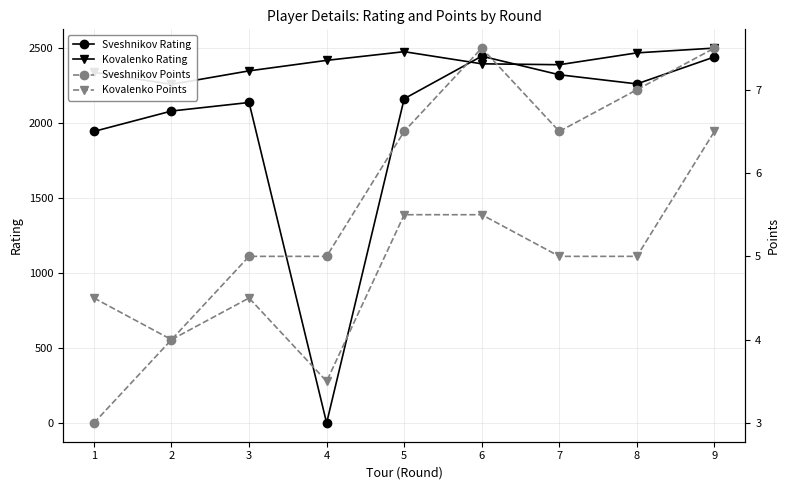

How many interior local valleys does the Kovalenko Points series have?

2